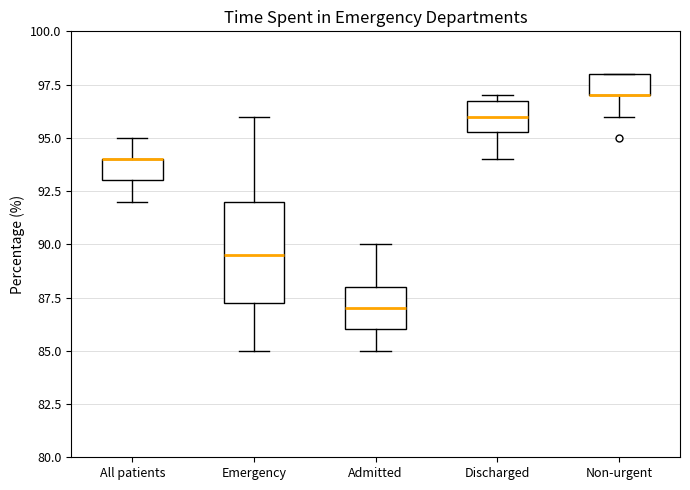

Reading left to right, read every box against the y-axis: the position of its median line, the range the box covers, and the ends of its whiskers. The values are not printed on the chart, so give them approximately, as read against the axis.

All patients: median 94.0 (drawn on the box's upper edge), box 93.0 to 94.0, whiskers 92.0 to 95.0
Emergency: median 89.5, box 87.5 to 92.0, whiskers 85.0 to 96.0
Admitted: median 87.0, box 86.0 to 88.0, whiskers 85.0 to 90.0
Discharged: median 96.0, box 95.5 to 97.0, whiskers 94.0 to 97.0 (just above the box's upper edge)
Non-urgent: median 97.0 (drawn on the box's lower edge), box 97.0 to 98.0, whiskers 96.0 to 98.0